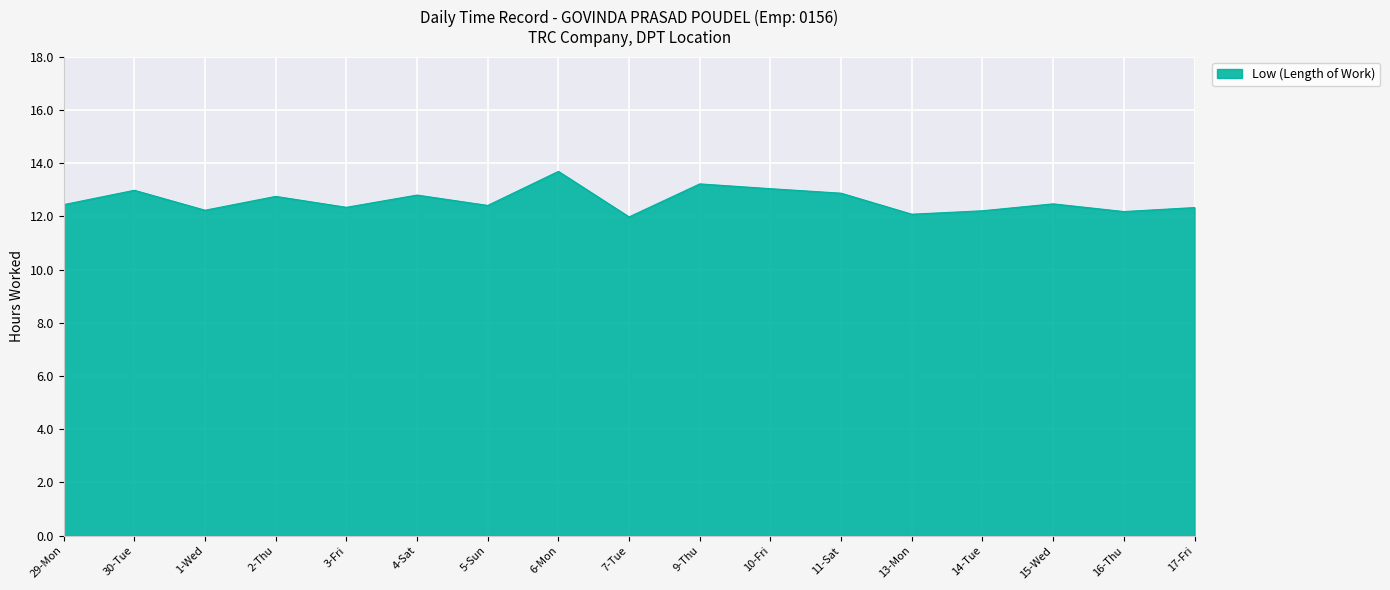

Where does the data first go above 12?

29-Mon